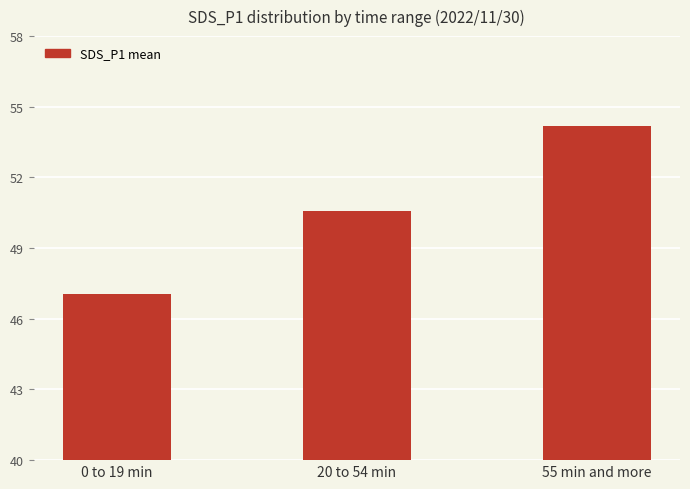

True or false: the data shows 47.1 at 0 to 19 min.

True